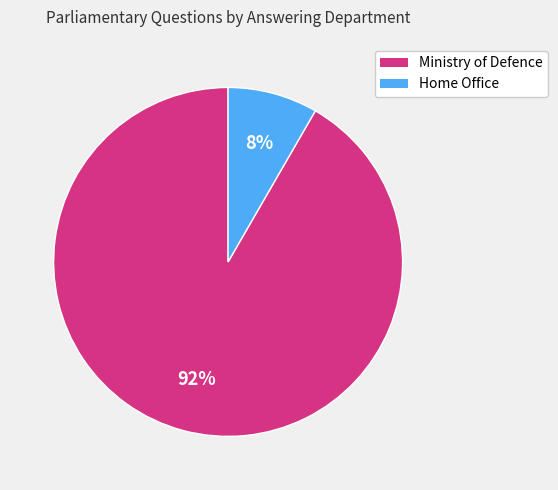

Rank the categories by value from highest to lowest.

Ministry of Defence, Home Office